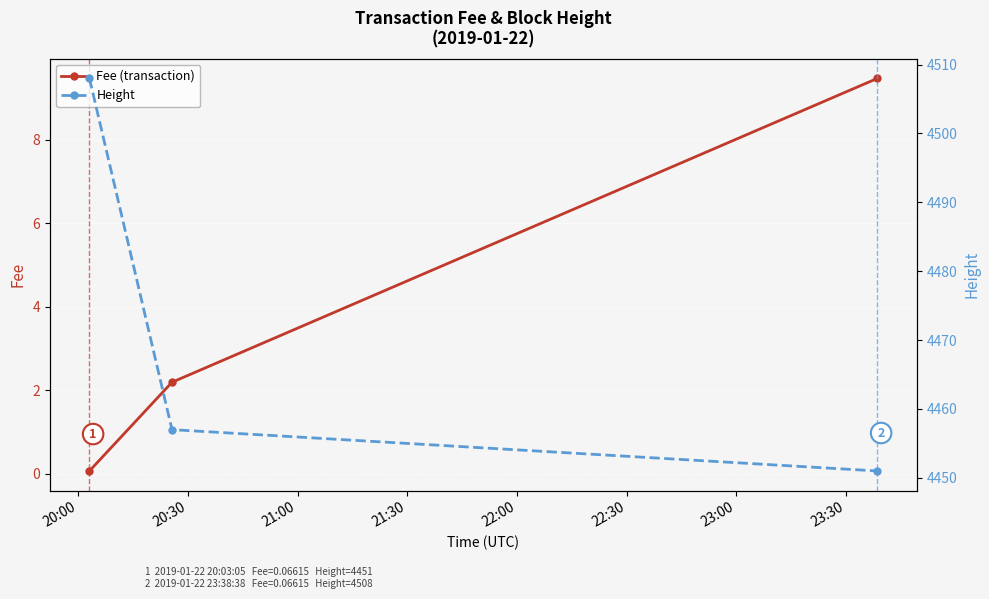

List the series in order of their peak value, highest first.

Height, Fee (transaction)